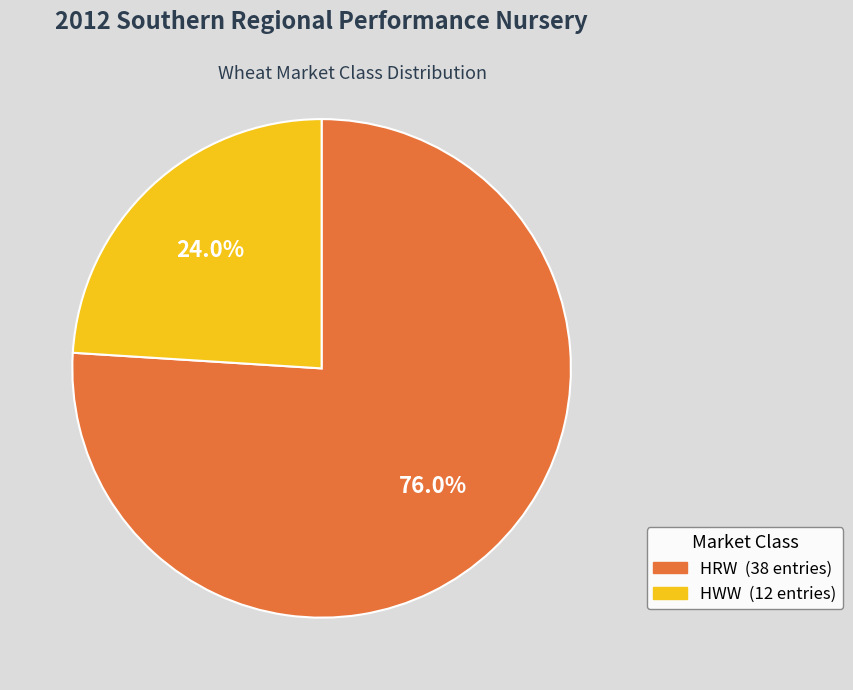

Approximately how many times larger is the value at HWW compared to HRW?

0.3